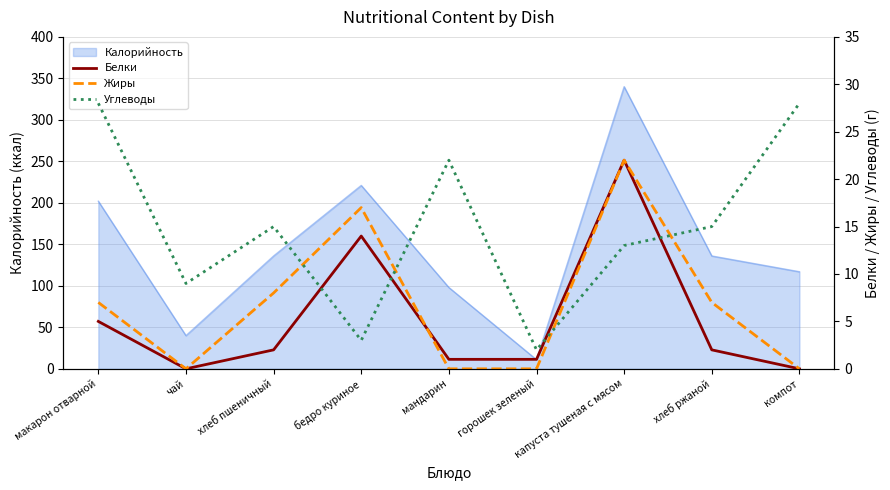

How many interior local valleys does the Углеводы series have?

3